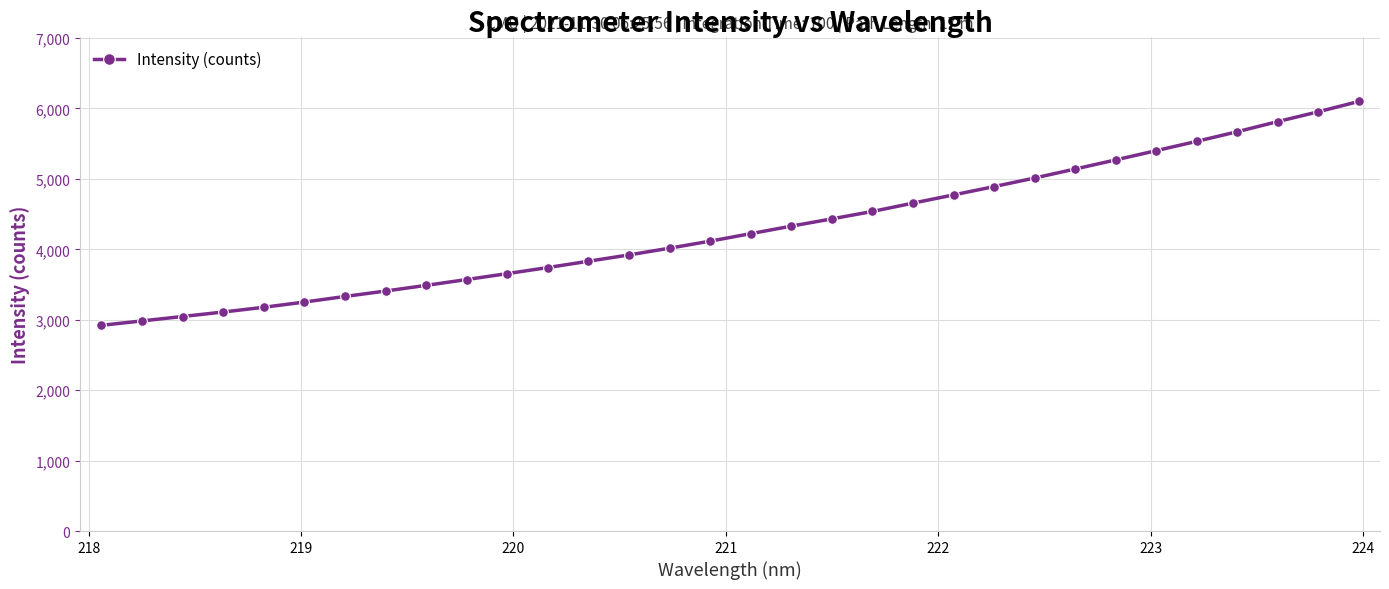

What is the value of the 14th point from the left?

3920.7